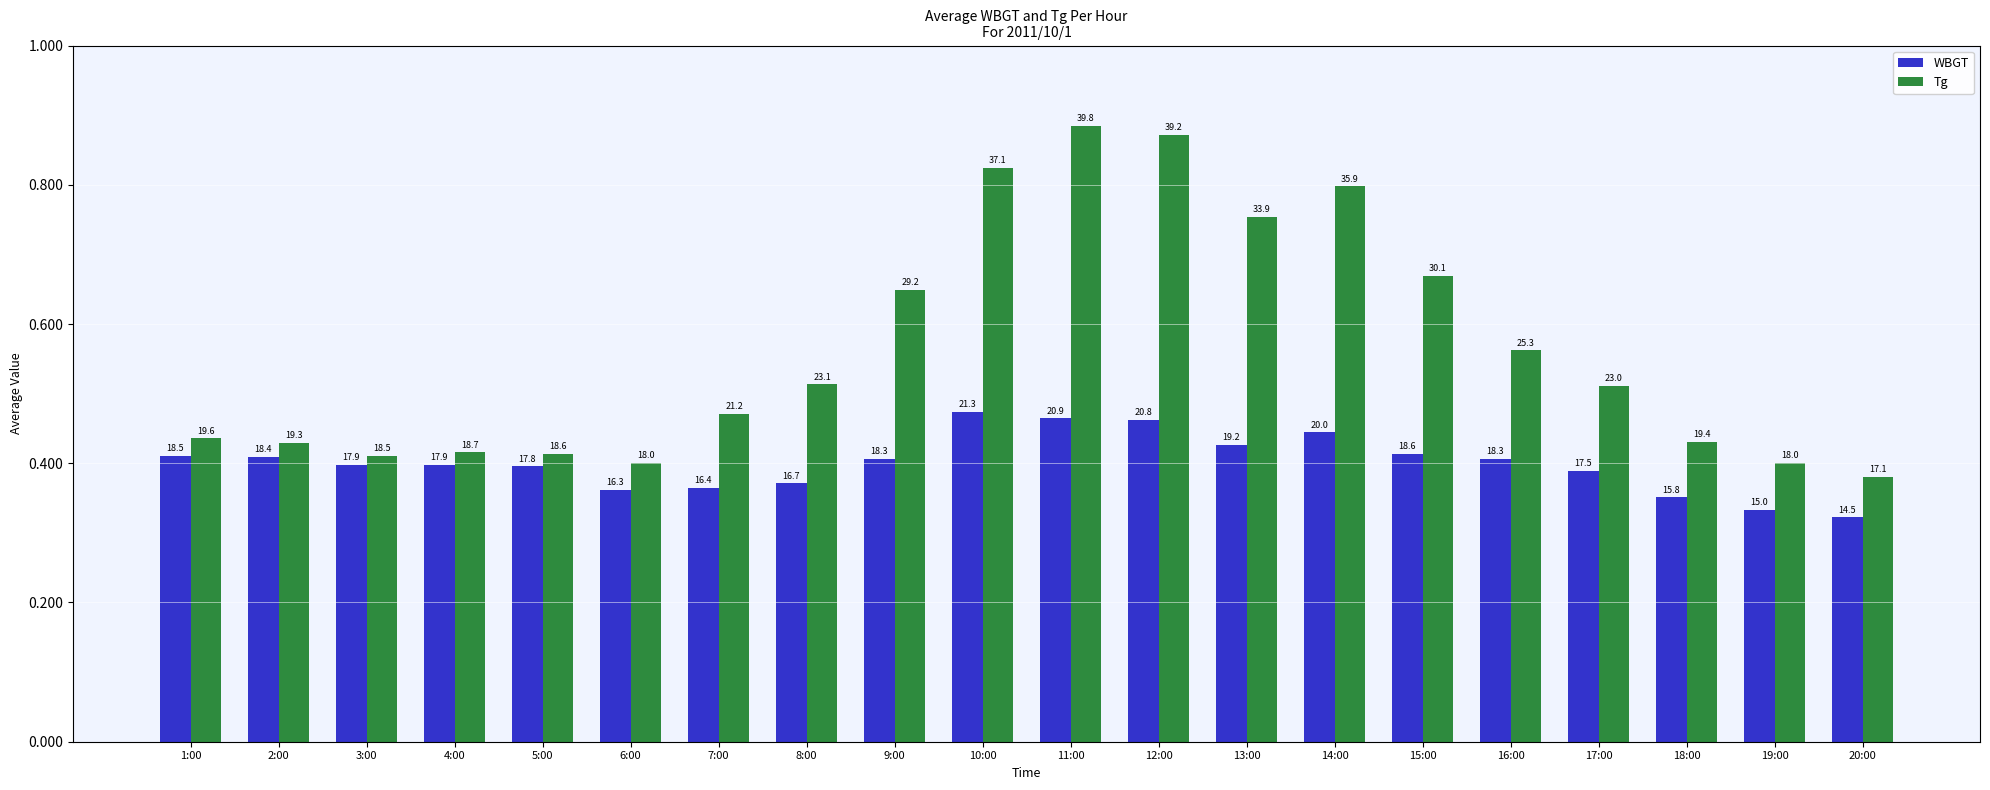

List the series in order of their overall mean, highest first.

Tg, WBGT